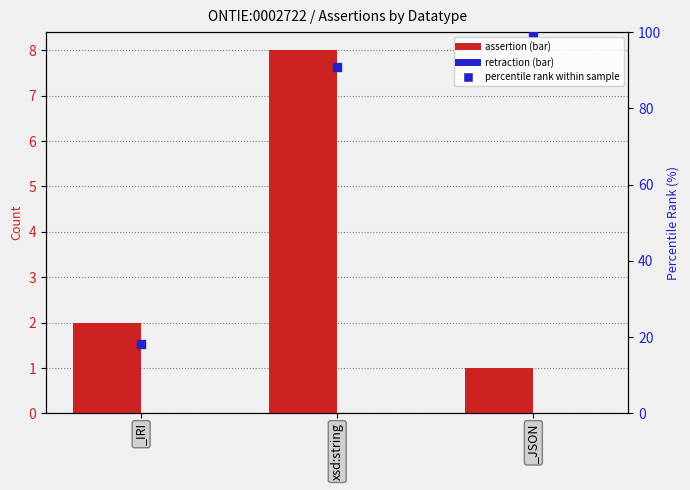

At which category is the sum across all series the highest?

_JSON